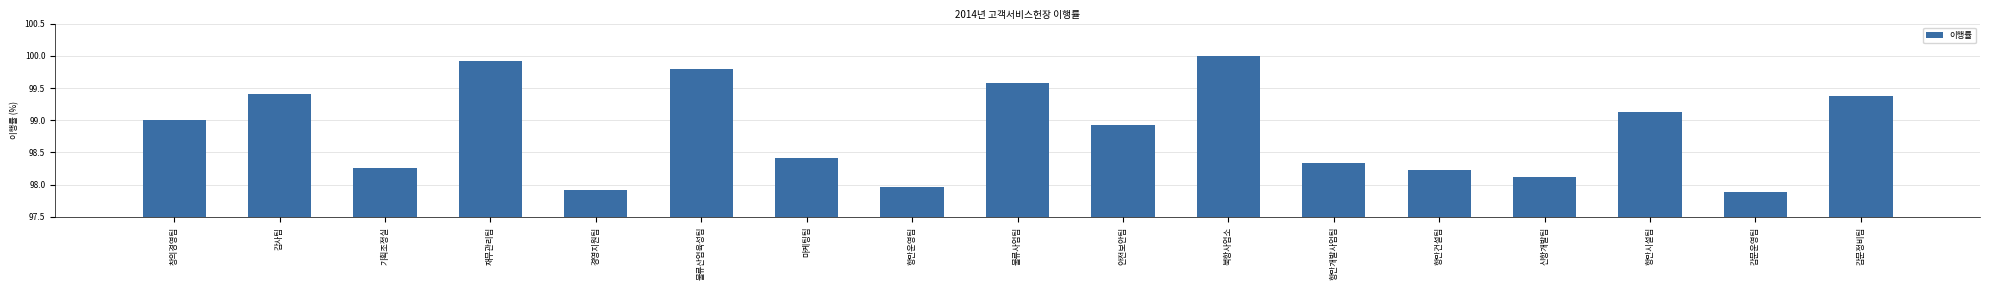

The chart shows a value of 51.2 at 창의경영팀. True or false?

False